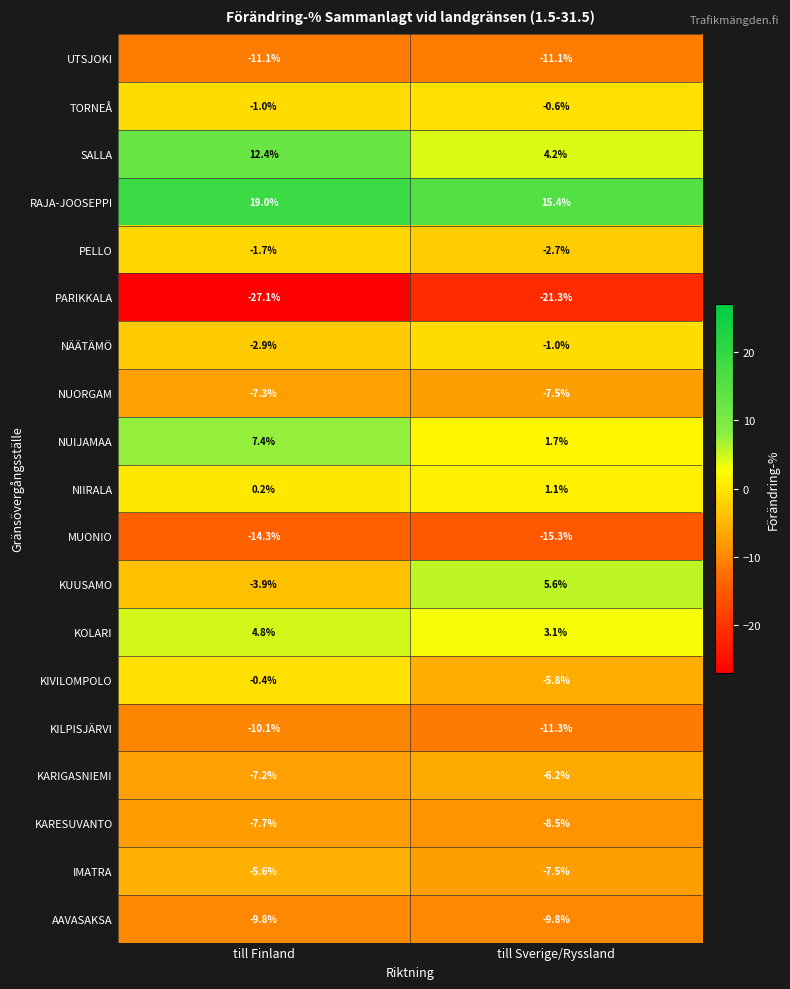

What is the difference between the maximum and minimum values in the NUIJAMAA series?

5.7